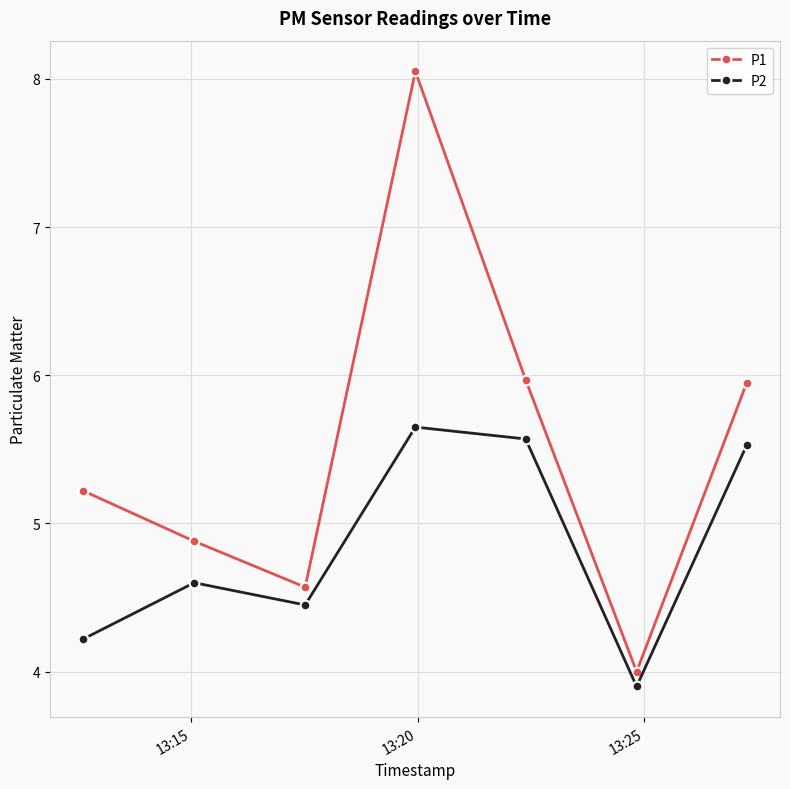

List the series in order of their peak value, lowest first.

P2, P1